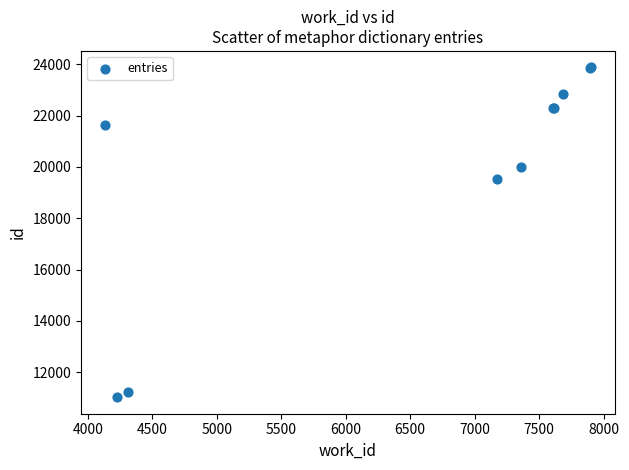

What Y value in the scatter plot is closest to 17451?

19518